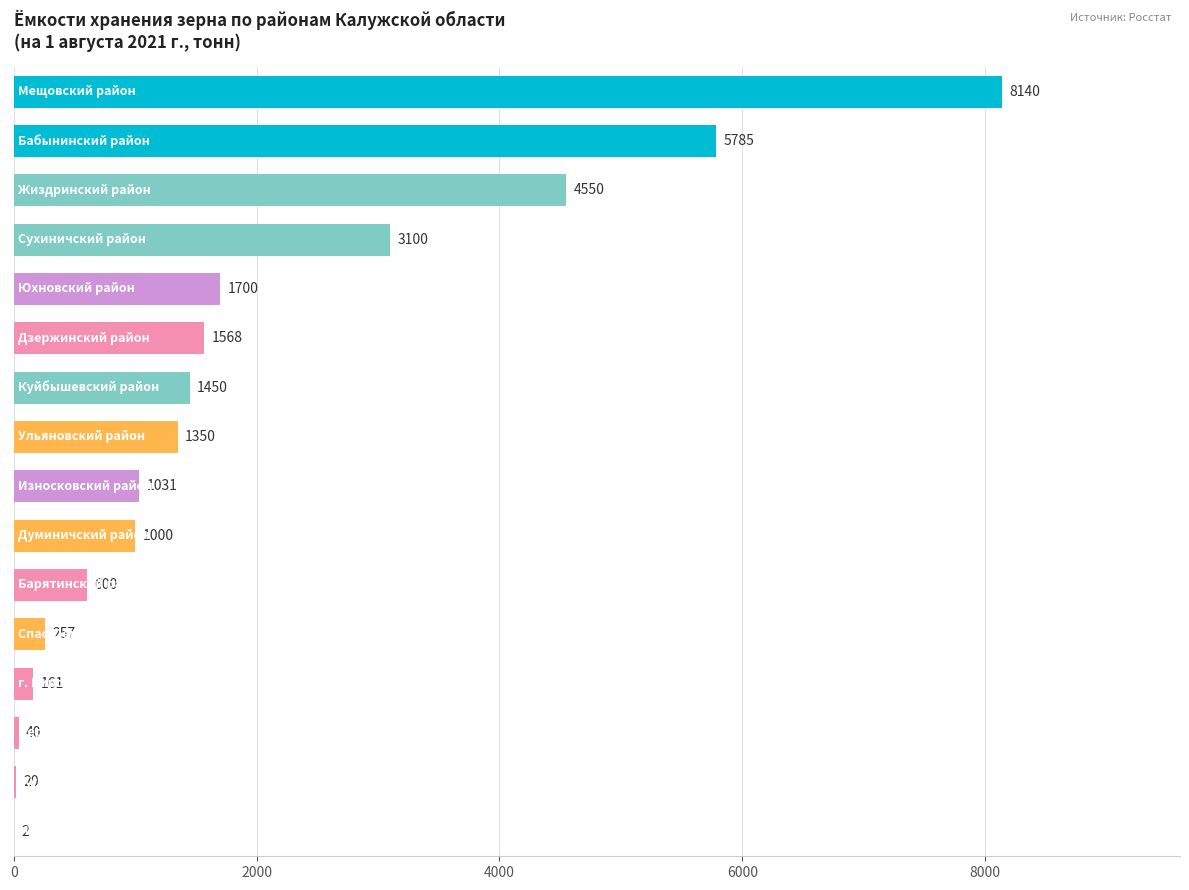

What is the sum of all values?

30754